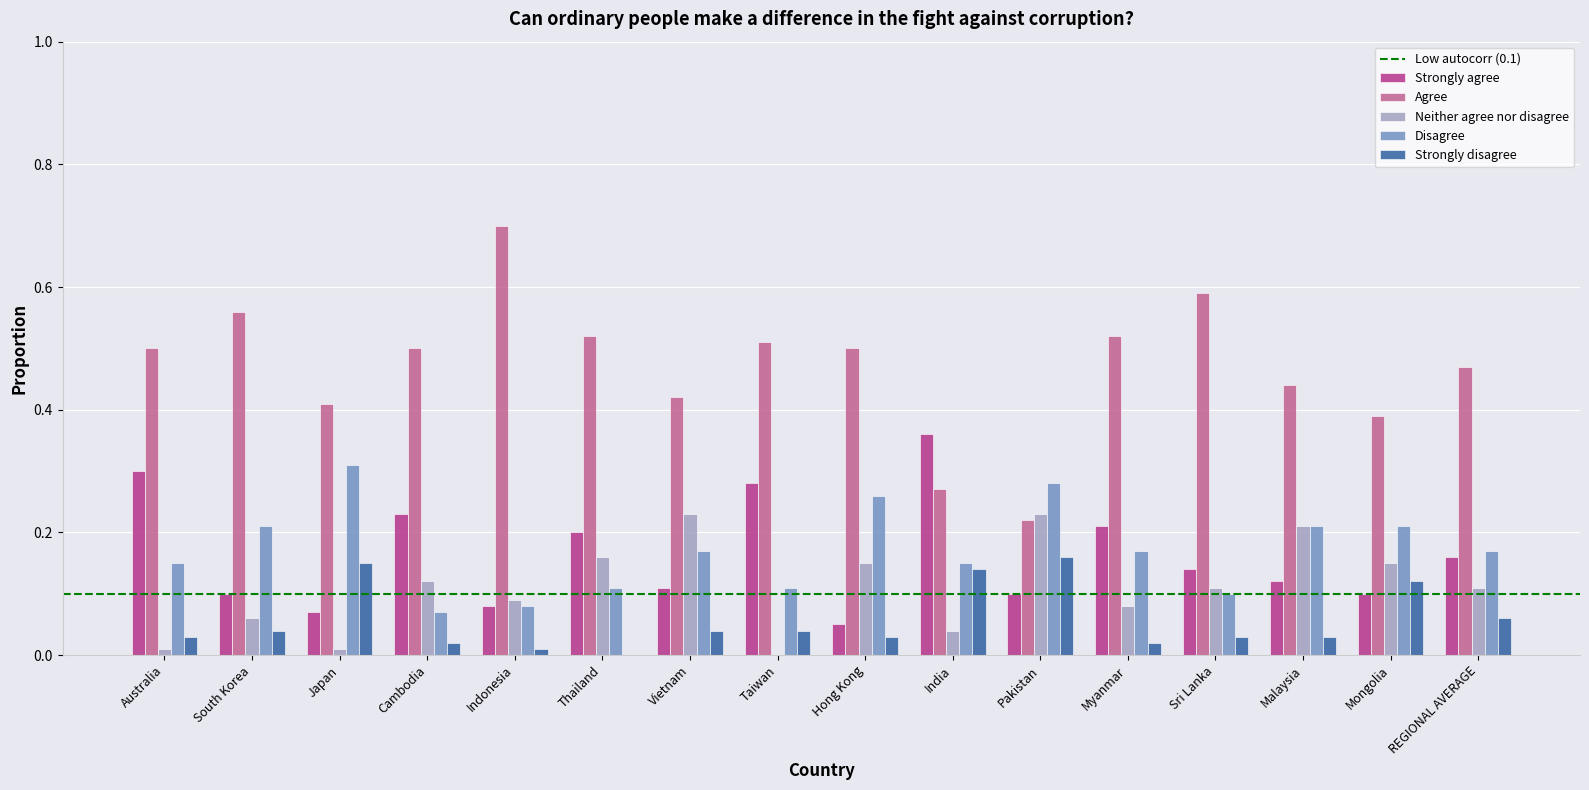

How many groups of bars are there?

16